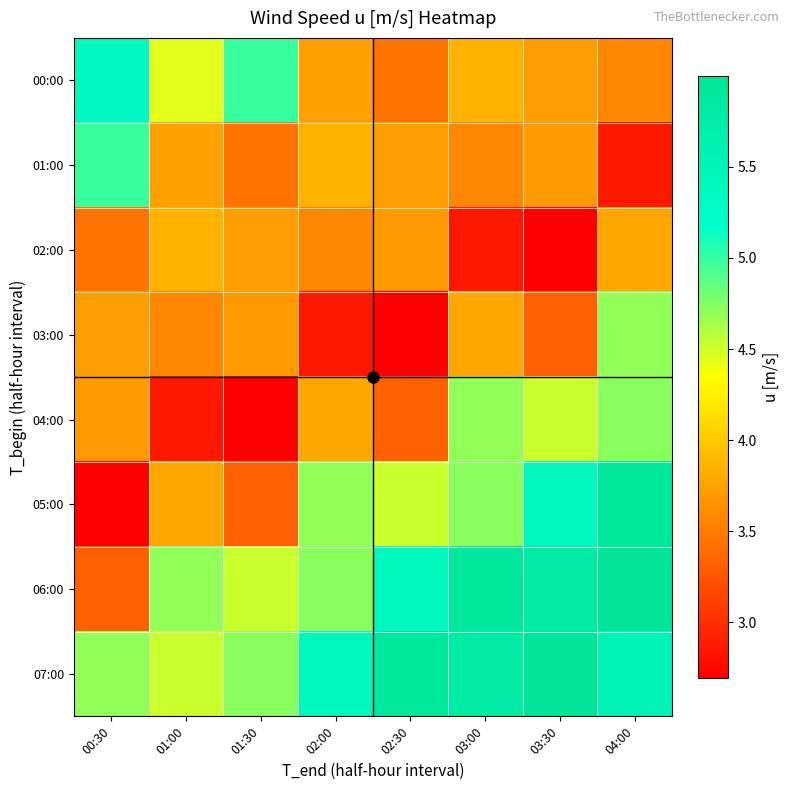

Count the number of categories in the chart.

8